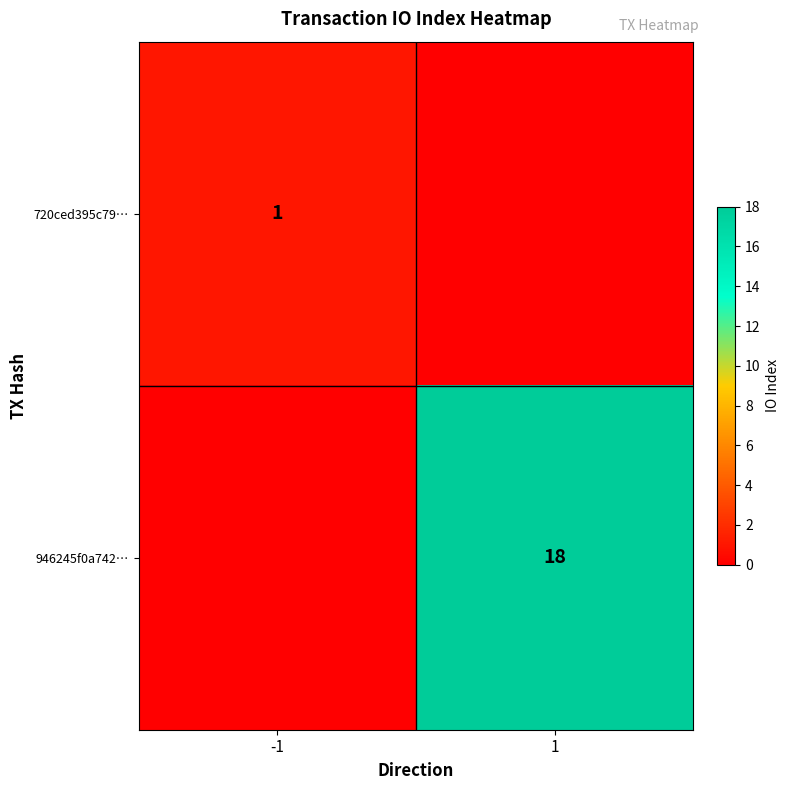

The 720ced395c79… series shows 0 at -1. True or false?

False